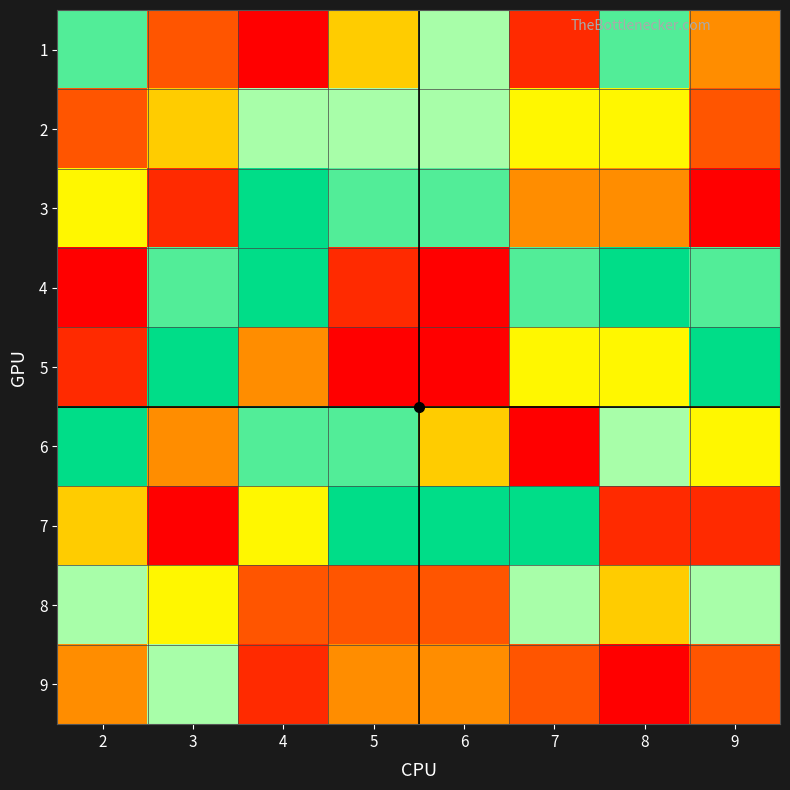

List the series in order of their peak value, highest first.

3, 4, 5, 6, 7, 1, 2, 8, 9